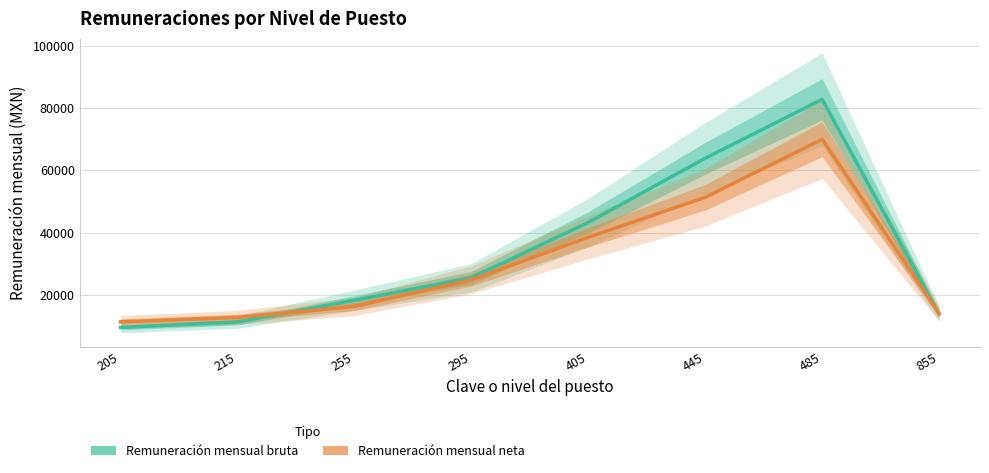

The Remuneración mensual neta series shows 18671.7 at 215. True or false?

False